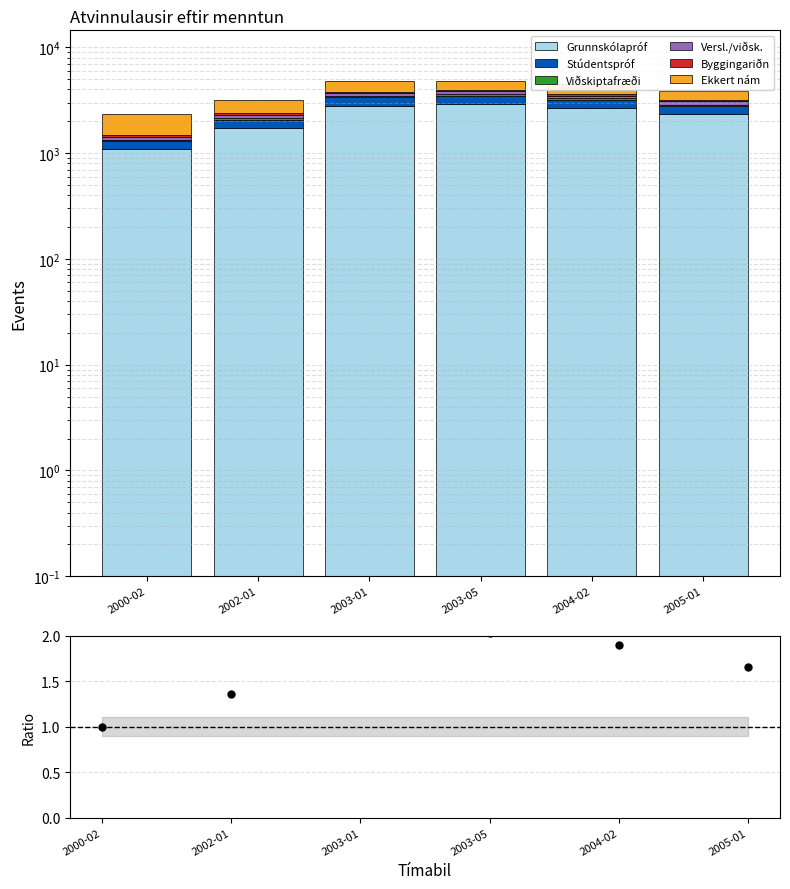

What is the average value of the Stúdentspróf series?

434